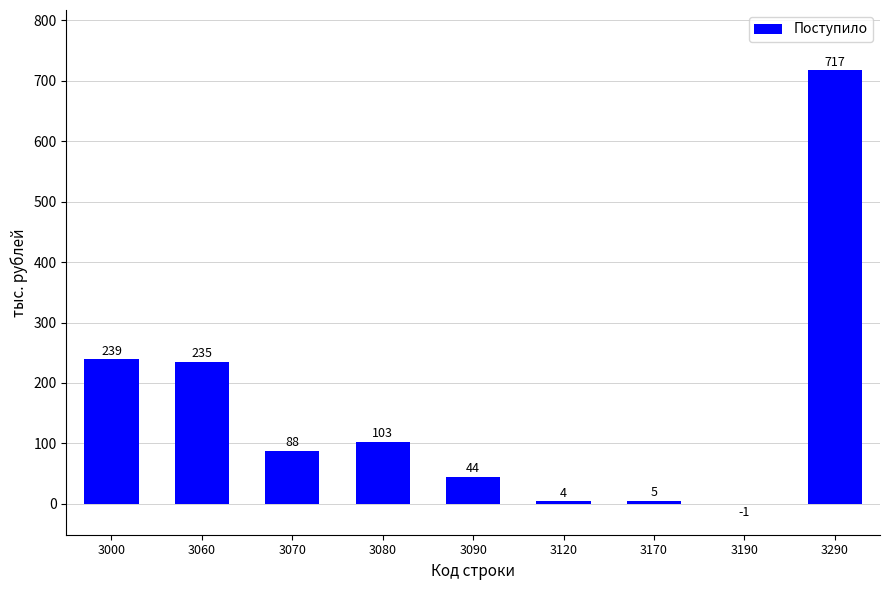

Is it true that the value at 3290 is 717?

True